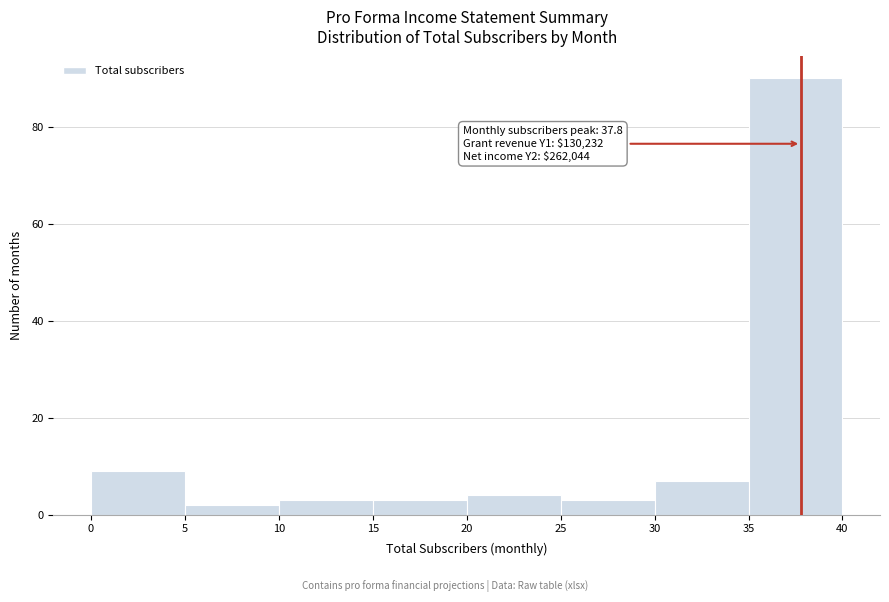

Over which range of the x-axis is the bar tallest?

35 to 40